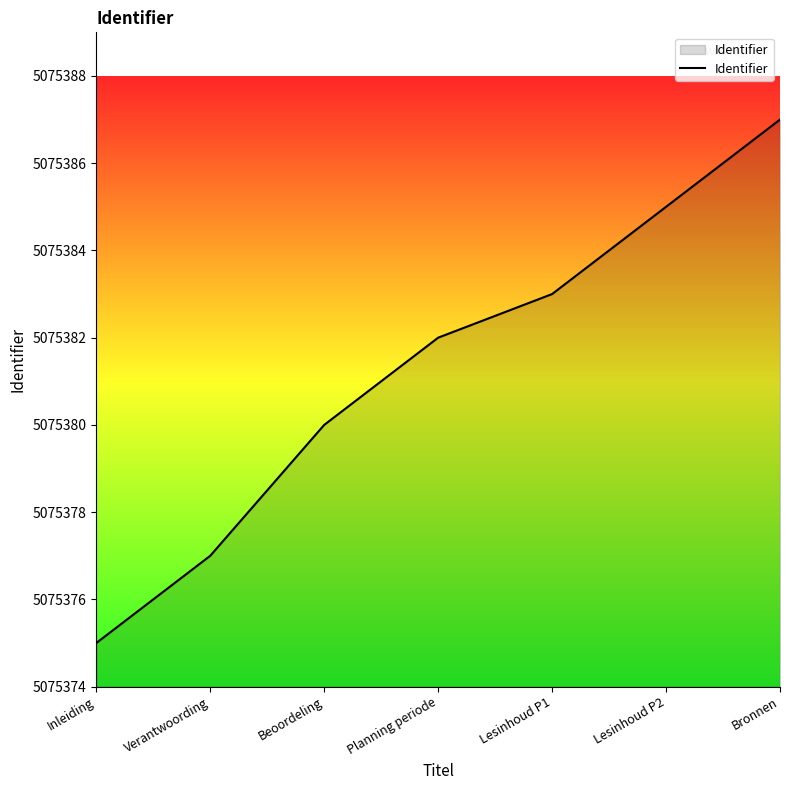

Rank the categories by value from highest to lowest.

Bronnen, Lesinhoud P2, Lesinhoud P1, Planning periode, Beoordeling, Verantwoording, Inleiding